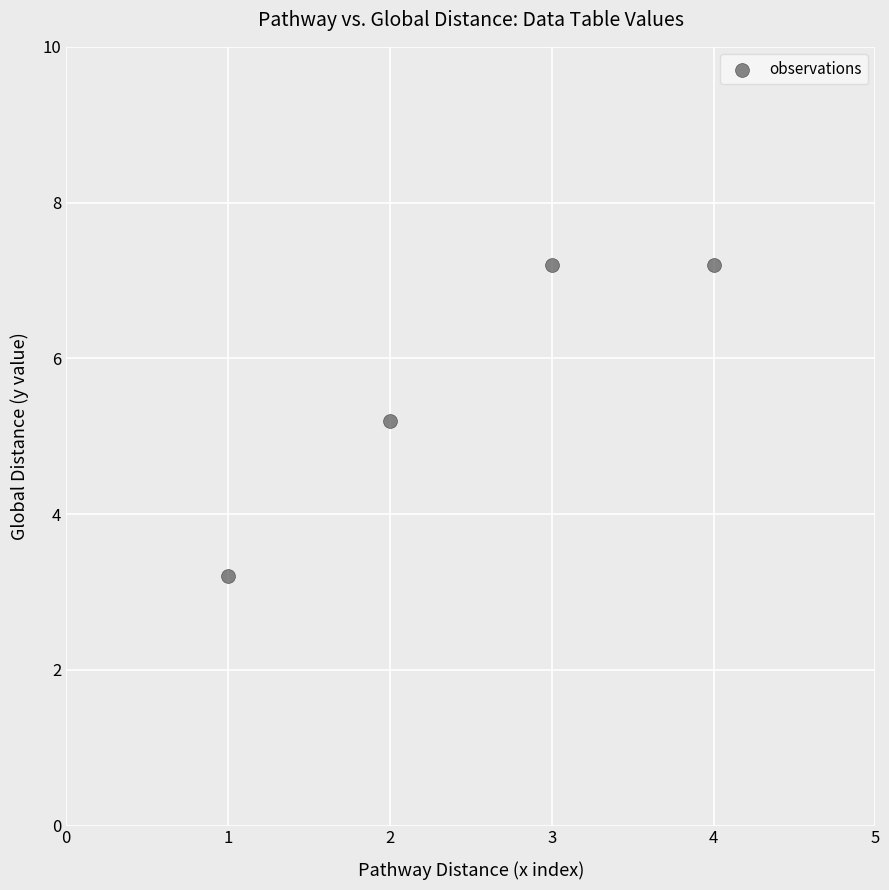

What Y value in the scatter plot is closest to 5?

5.2